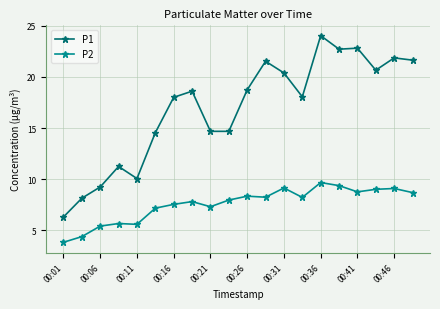

List the series in order of their overall mean, highest first.

P1, P2